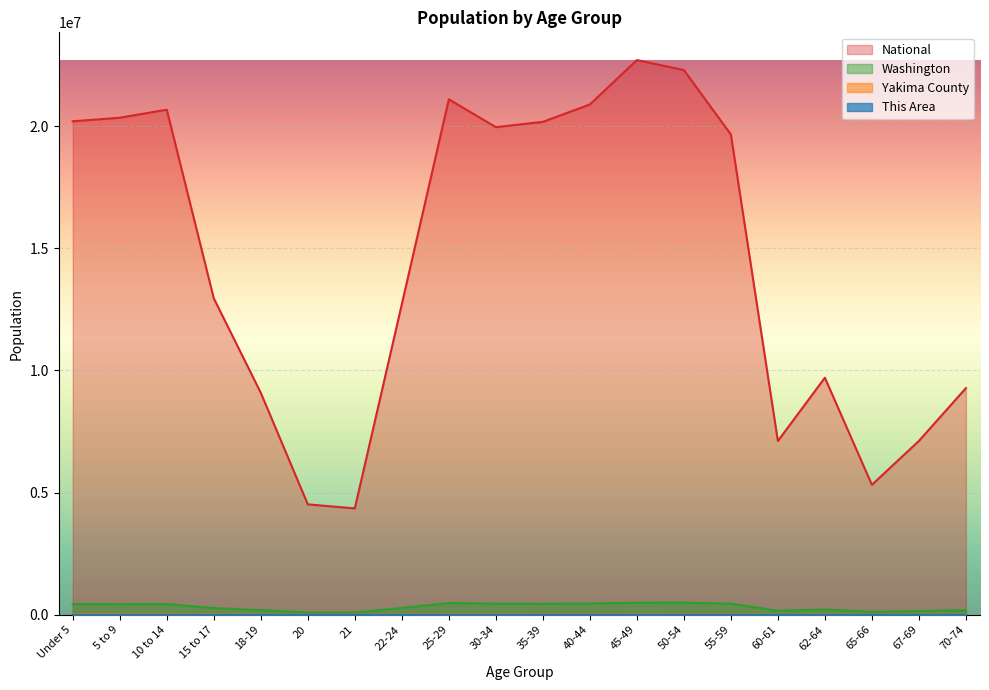

True or false: This Area has a value of 48 at 21.

False